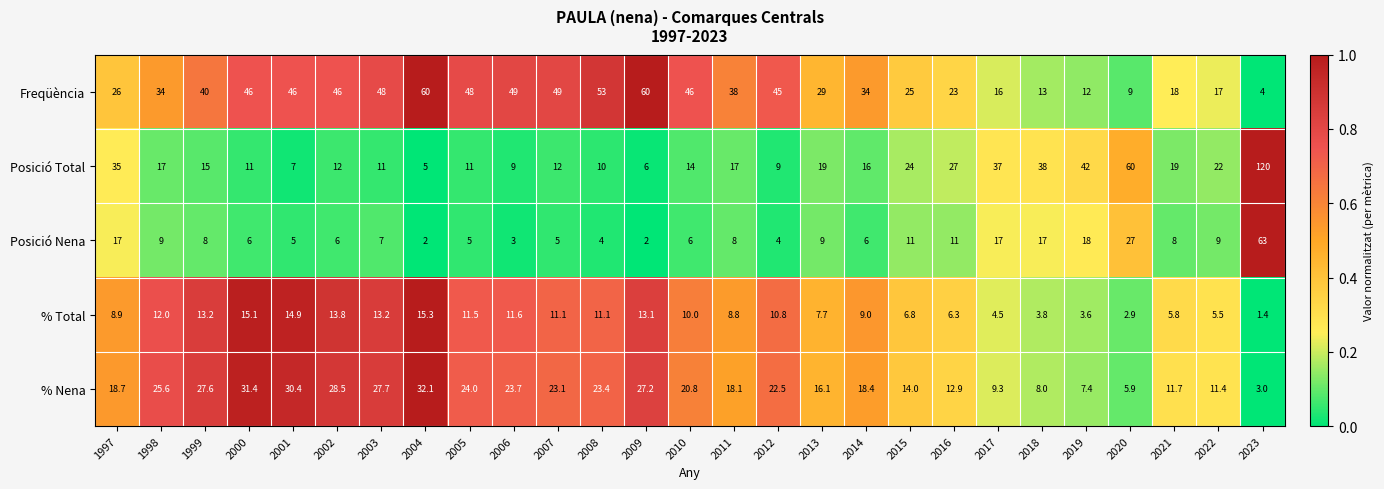

At which label is Posició Total closest to 62?

2020